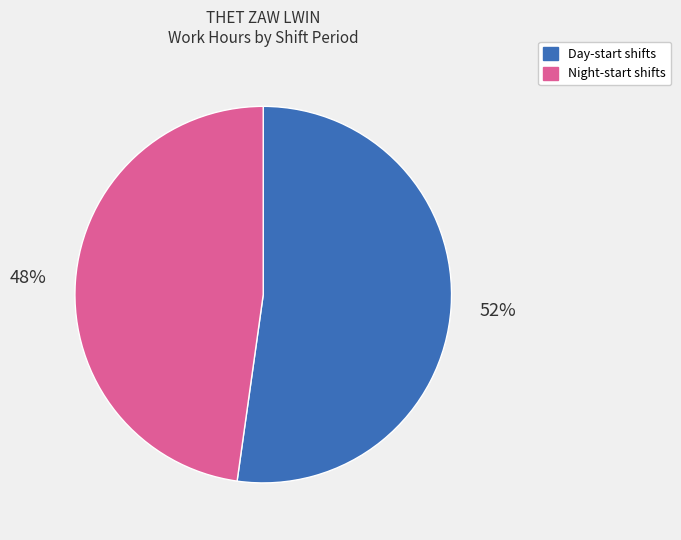

To the nearest percent, what is the difference between the largest and smallest slice percentages?

4%